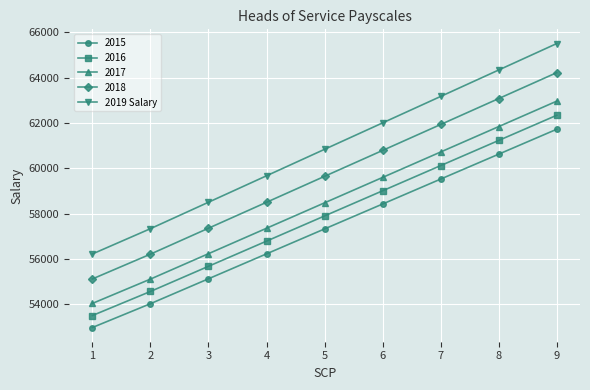

What is the minimum value shown in the chart?

52971.0